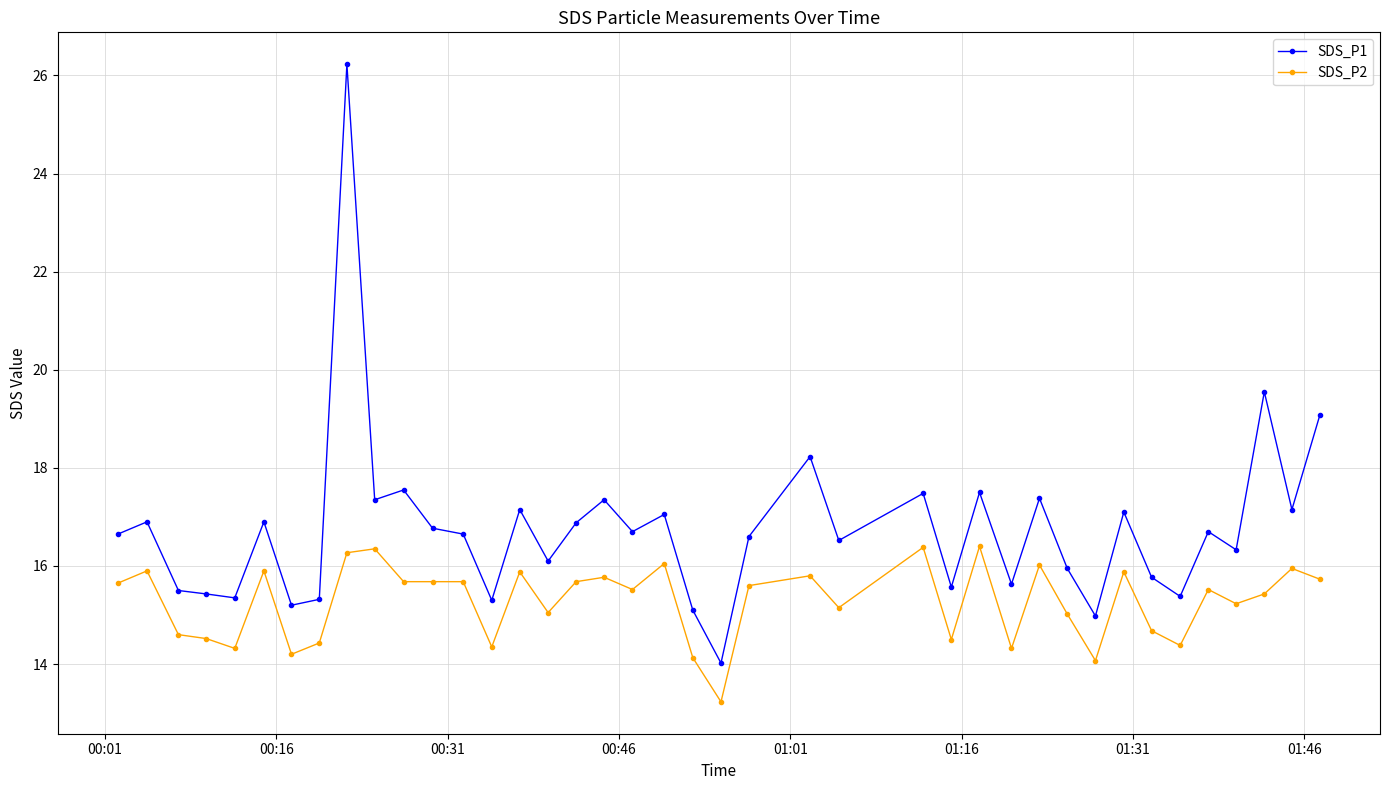

Which series has the widest spread of values?

SDS_P1